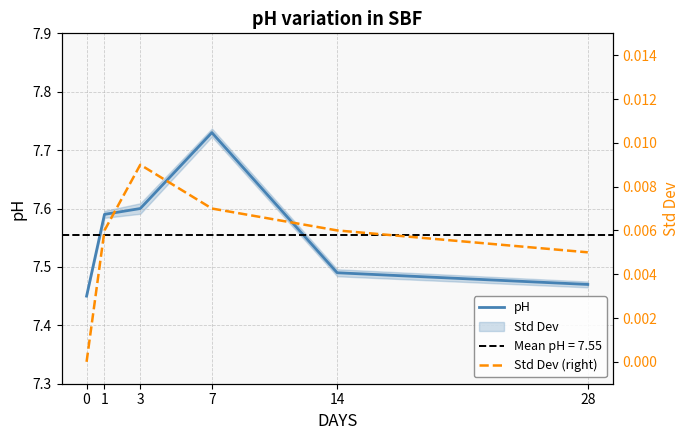

How many Std Dev (right) values are between 0 and 1?

6